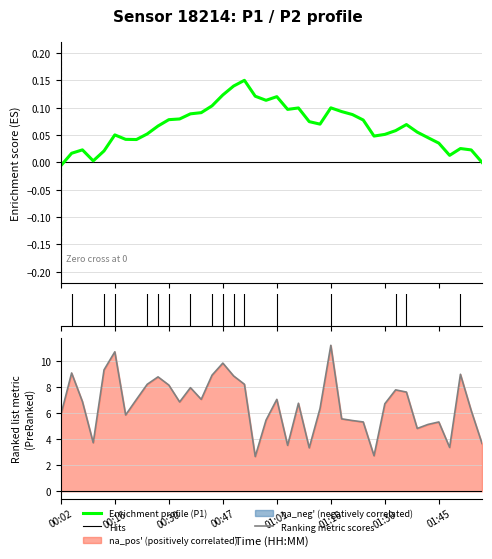

What is the sum of the values at 16 and 2?

15.8